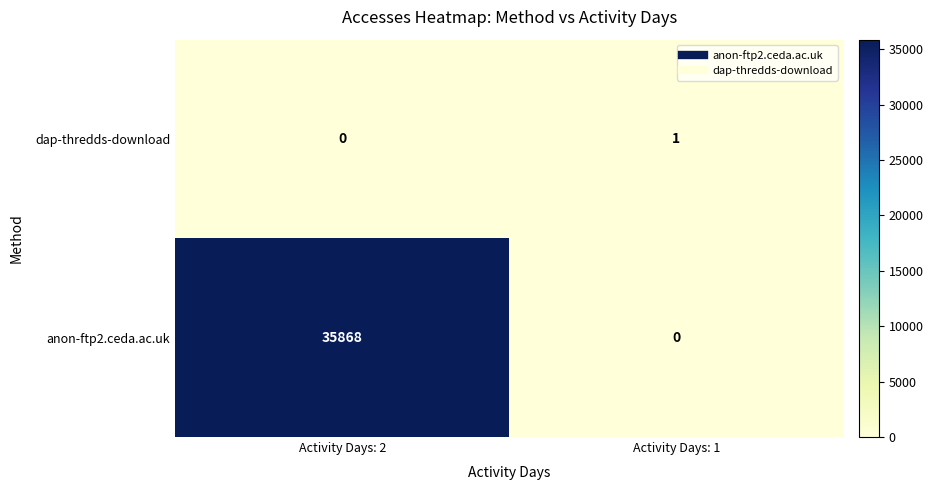

Is it true that anon-ftp2.ceda.ac.uk equals 17126 at Activity Days: 1?

False